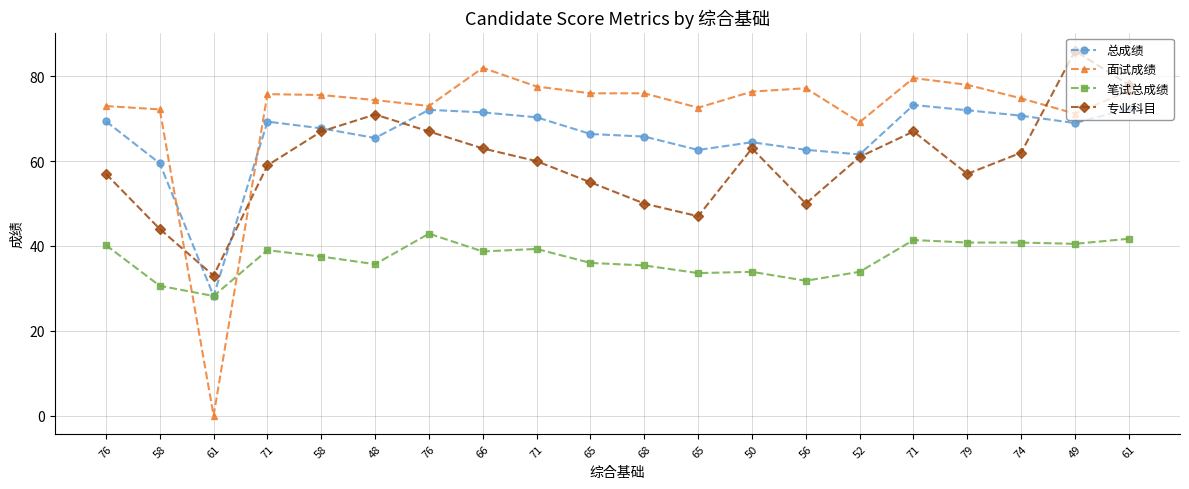

Reading left to right, transcribe all the data shown in this chart.

总成绩: 76=69.4	58=59.5	61=28.2	71=69.3	58=67.7	48=65.5	76=72.1	66=71.5	71=70.3	65=66.4	68=65.8	65=62.6	50=64.5	56=62.7	52=61.6	71=73.2	79=72.0	74=70.7	49=69.0	61=72.3
面试成绩: 76=73.0	58=72.2	61=0.0	71=75.8	58=75.6	48=74.4	76=73.0	66=82.0	71=77.6	65=76.0	68=76.0	65=72.6	50=76.4	56=77.2	52=69.2	71=79.6	79=78.0	74=74.8	49=71.2	61=76.6
笔试总成绩: 76=40.2	58=30.6	61=28.2	71=39.0	58=37.5	48=35.7	76=42.9	66=38.7	71=39.3	65=36.0	68=35.4	65=33.6	50=33.9	56=31.8	52=33.9	71=41.4	79=40.8	74=40.8	49=40.5	61=41.7
专业科目: 76=57.0	58=44.0	61=33.0	71=59.0	58=67.0	48=71.0	76=67.0	66=63.0	71=60.0	65=55.0	68=50.0	65=47.0	50=63.0	56=50.0	52=61.0	71=67.0	79=57.0	74=62.0	49=86.0	61=78.0